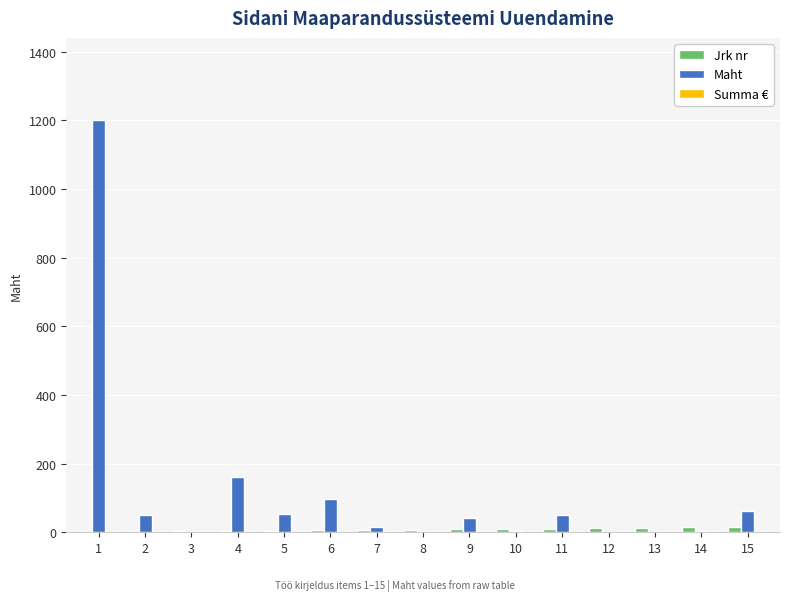

What is the maximum value shown in the chart?

1200.0